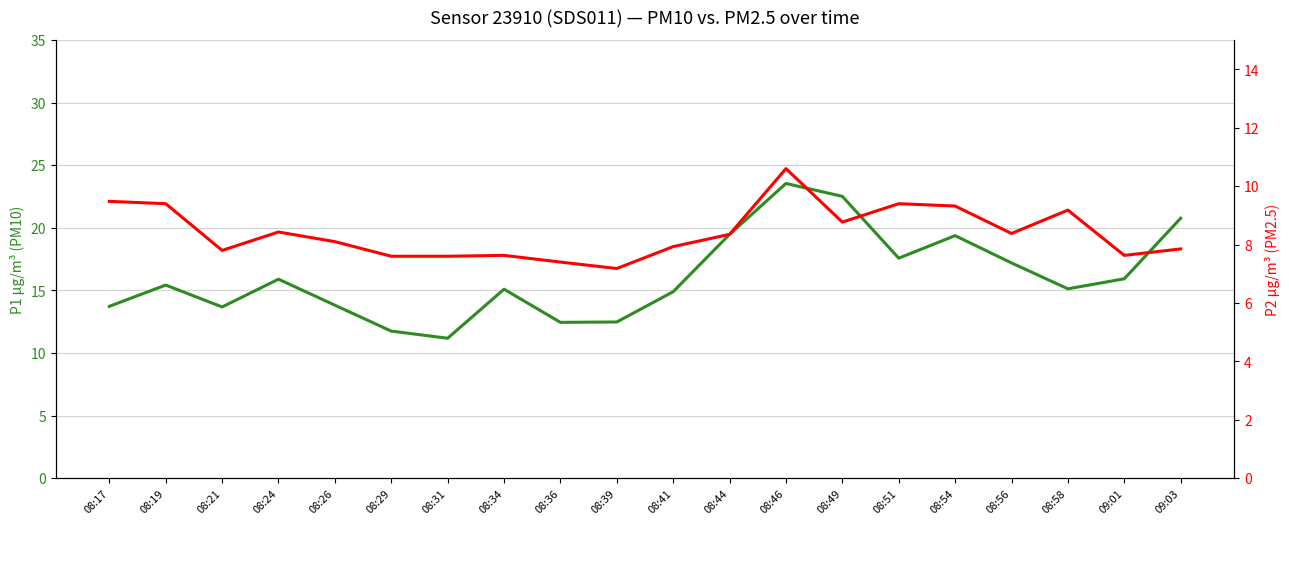

True or false: P2 (PM2.5) and P1 (PM10) intersect in this chart.

False